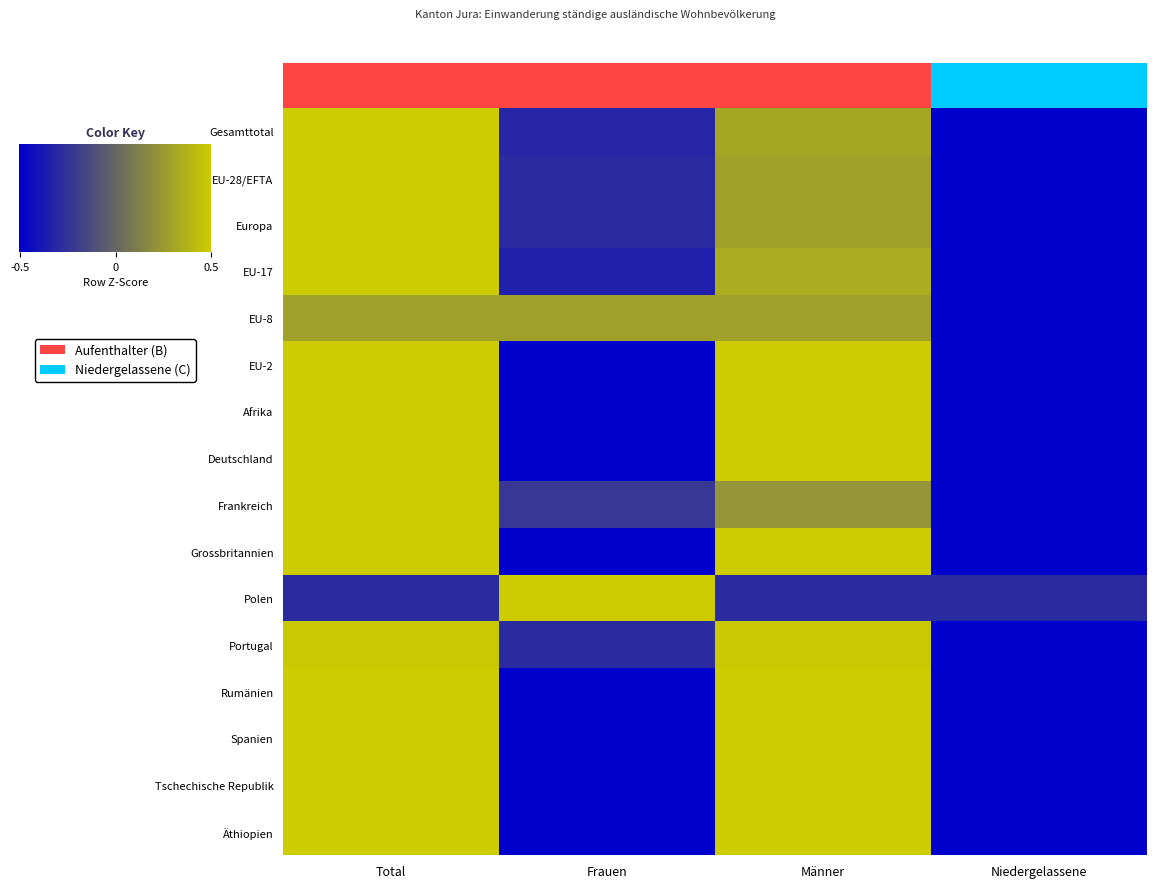

Which series changed the most between Total and Frauen?

Polen